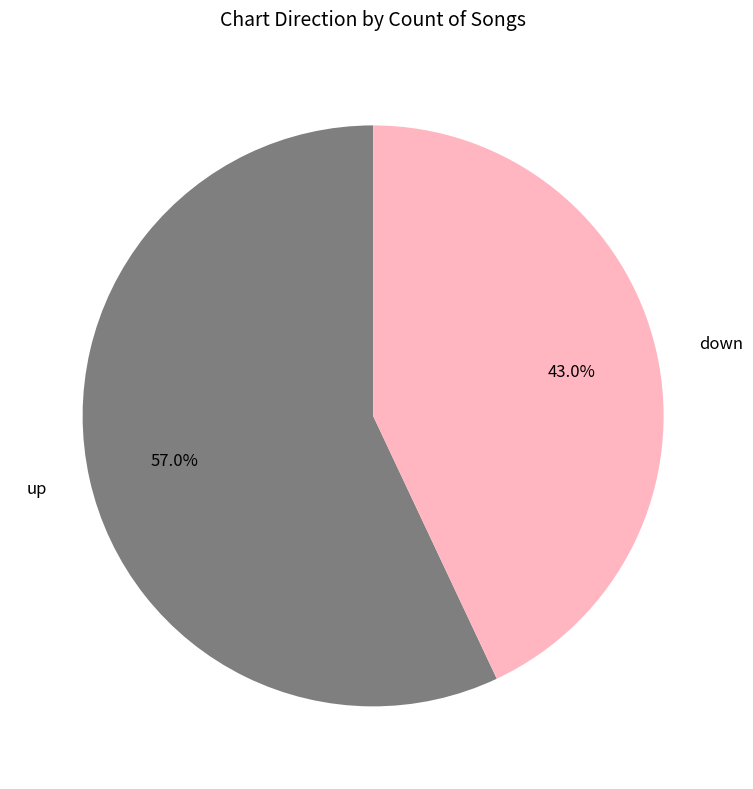

What is the ratio of the value at up to the value at down?

1.3